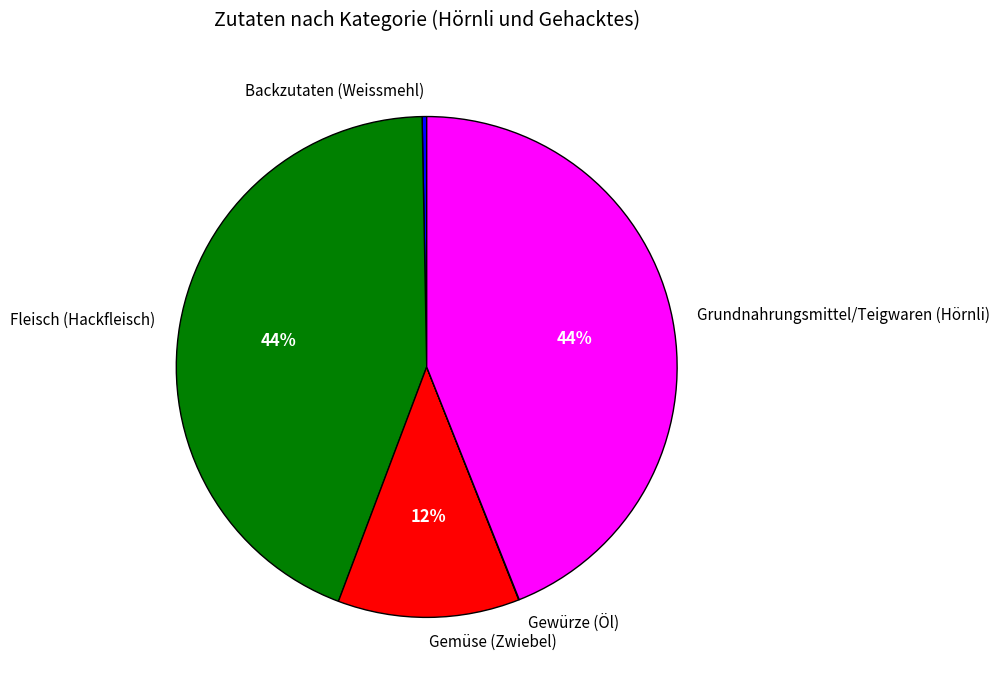

True or false: Fleisch (Hackfleisch) accounts for 44% of the total.

True